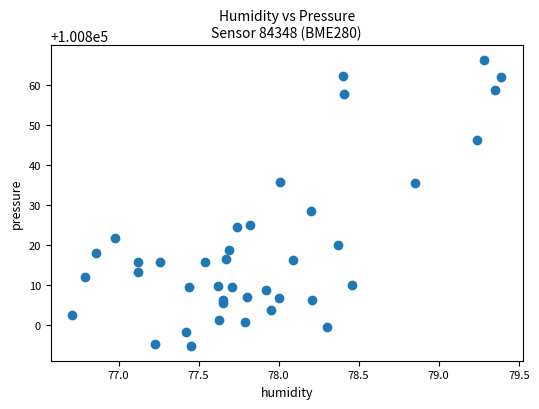

What Y value in the scatter plot is closest to 100830?

100828.3